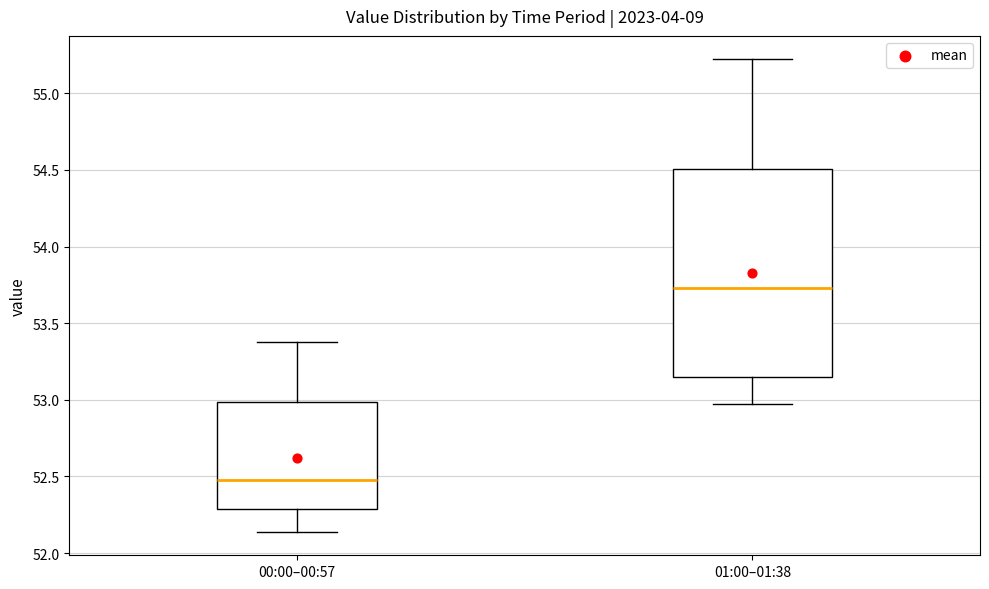

Reading left to right, transcribe this box plot: for each box, give where its median line is, the range the box spans, and where its two whiskers end, as read against the y-axis. The values are not printed on the chart, so give them approximately, as read against the axis.

00:00–00:57: median 52.50, box 52.30 to 53.00, whiskers 52.15 to 53.40
01:00–01:38: median 53.75, box 53.15 to 54.50, whiskers 52.95 to 55.20